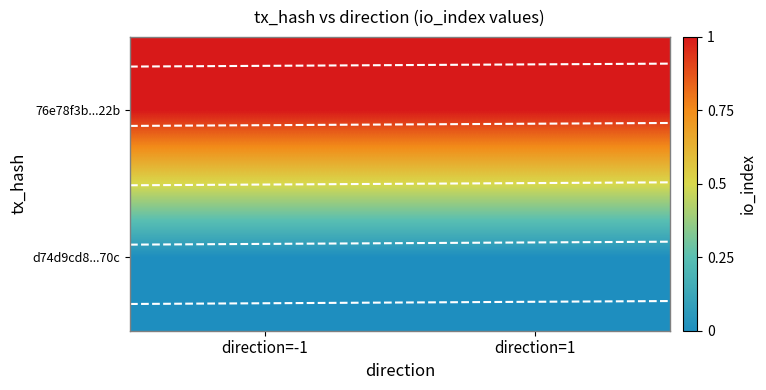

The 76e78f3b...22b series shows 0 at direction=-1. True or false?

False